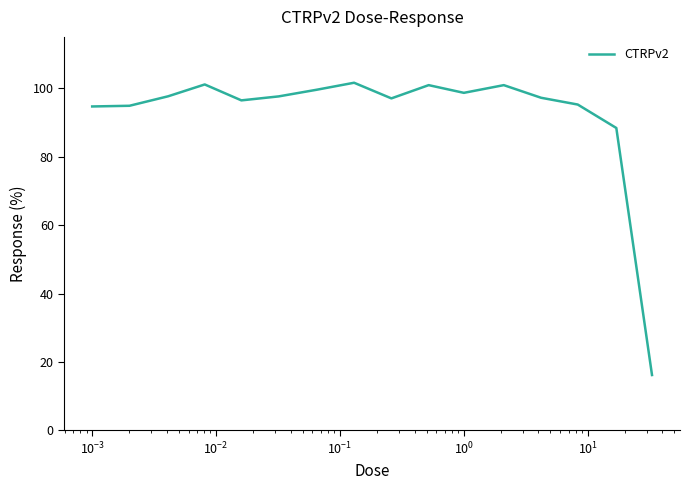

What is the maximum value shown in the chart?

101.6